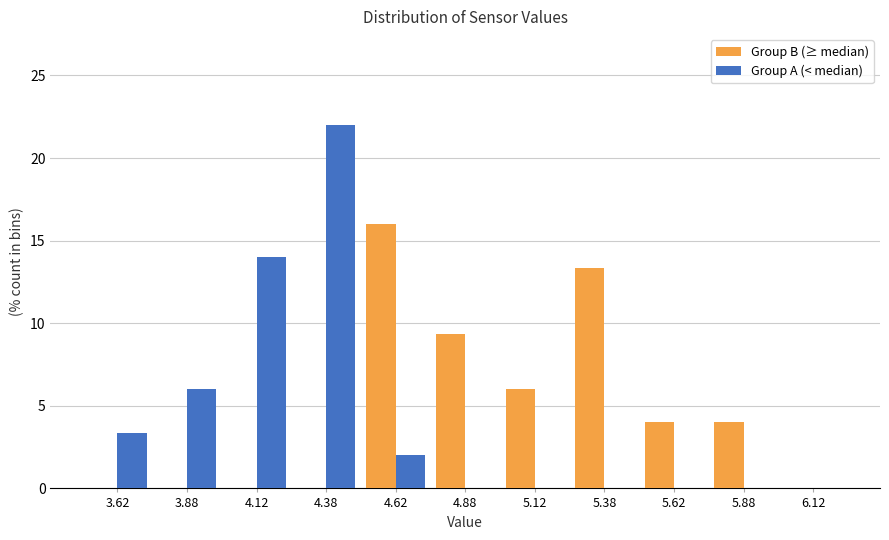

Reading left to right, list every range on the x-axis with the height of the bar of each series over it. The values are not printed on the chart, so give them approximately, as read against the axis.

3.50 to 3.75: Group B (≥ median)=0	Group A (< median)=3.5
3.75 to 4.00: Group B (≥ median)=0	Group A (< median)=6.0
4.00 to 4.25: Group B (≥ median)=0	Group A (< median)=14.0
4.25 to 4.50: Group B (≥ median)=0	Group A (< median)=22.0
4.50 to 4.75: Group B (≥ median)=16.0	Group A (< median)=2.0
4.75 to 5.00: Group B (≥ median)=9.5	Group A (< median)=0
5.00 to 5.25: Group B (≥ median)=6.0	Group A (< median)=0
5.25 to 5.50: Group B (≥ median)=13.5	Group A (< median)=0
5.50 to 5.75: Group B (≥ median)=4.0	Group A (< median)=0
5.75 to 6.00: Group B (≥ median)=4.0	Group A (< median)=0
6.00 to 6.25: Group B (≥ median)=0	Group A (< median)=0